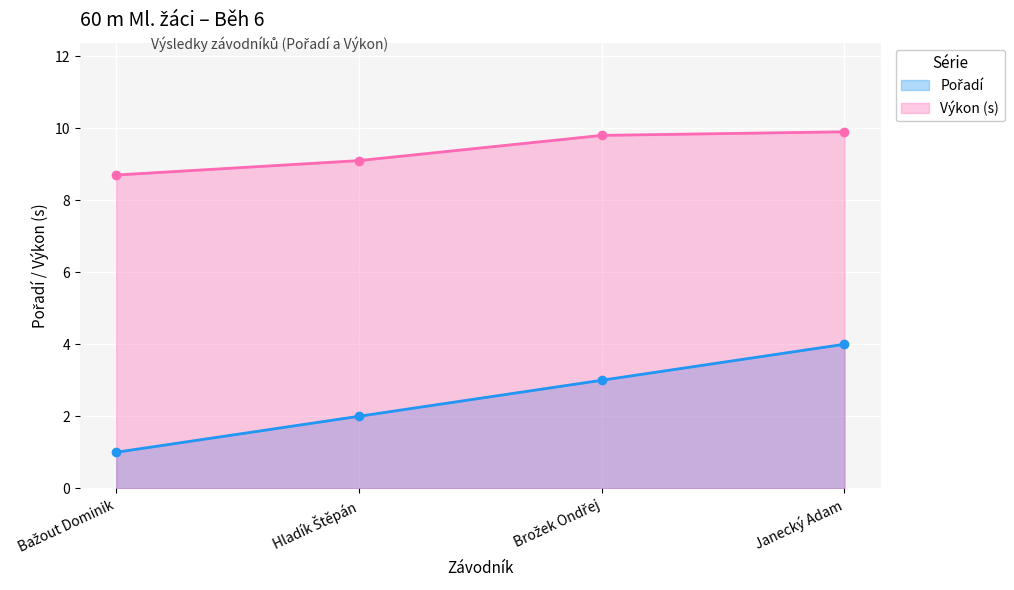

The Pořadí series shows 1.6 at Bažout Dominik. True or false?

False